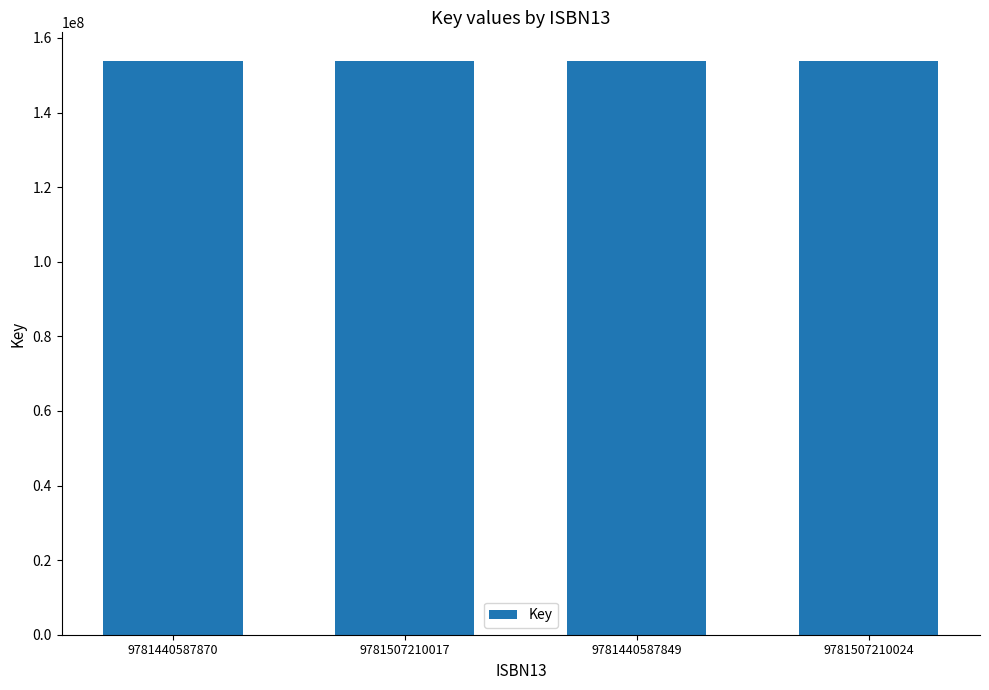

What is the ratio of the value at 9781440587870 to the value at 9781440587849?

1.0